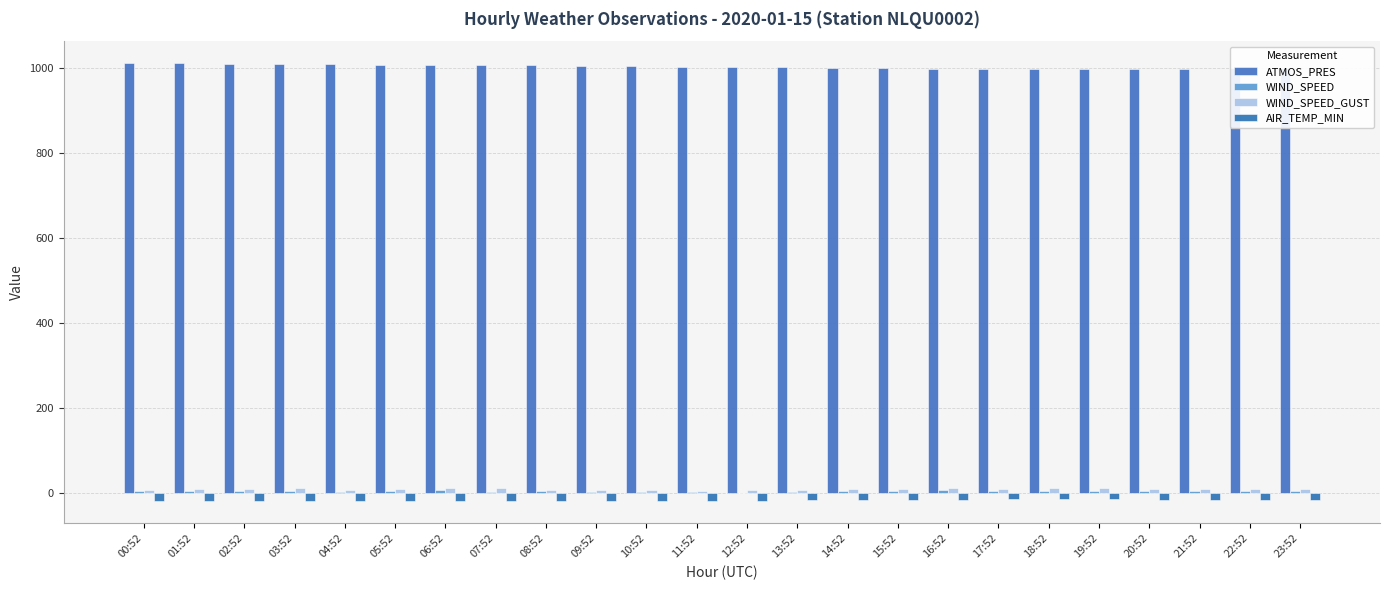

What is the minimum value shown in the chart?

-20.1